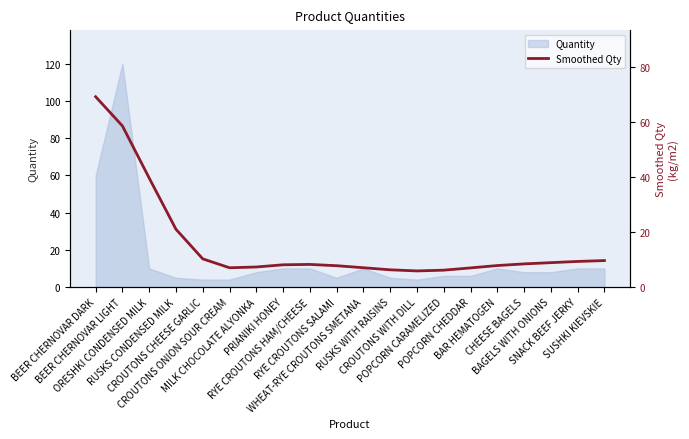

What is the lowest value of the Quantity series?

4